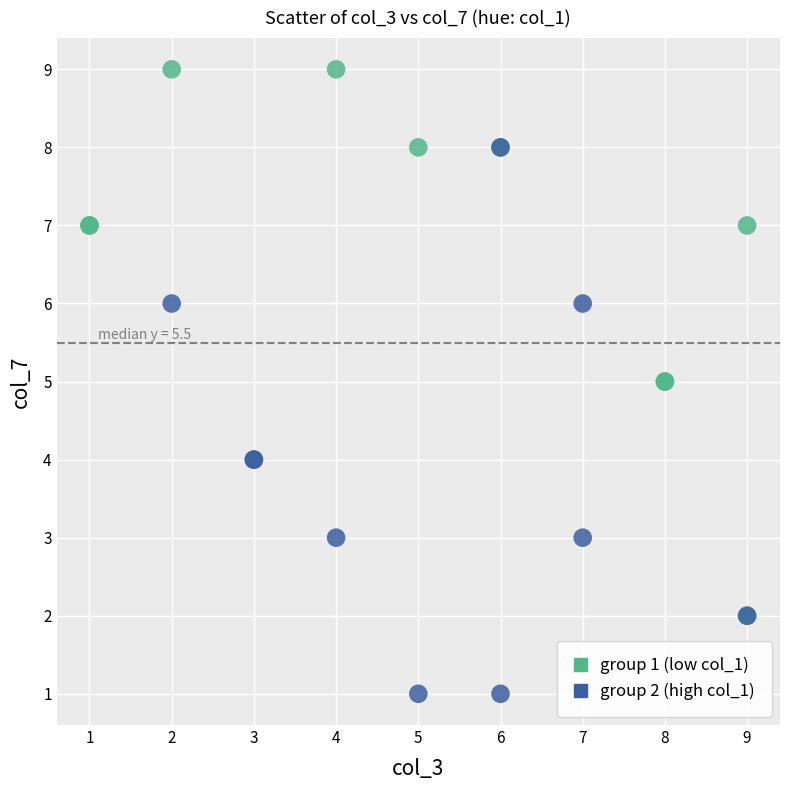

Which series reaches the minimum Y coordinate?

group 2 (high col_1)